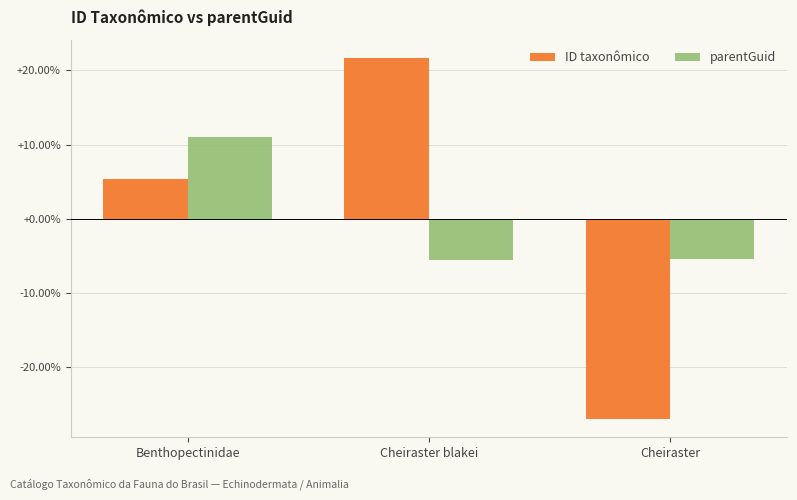

At how many categories does at least one series exceed 3?

2